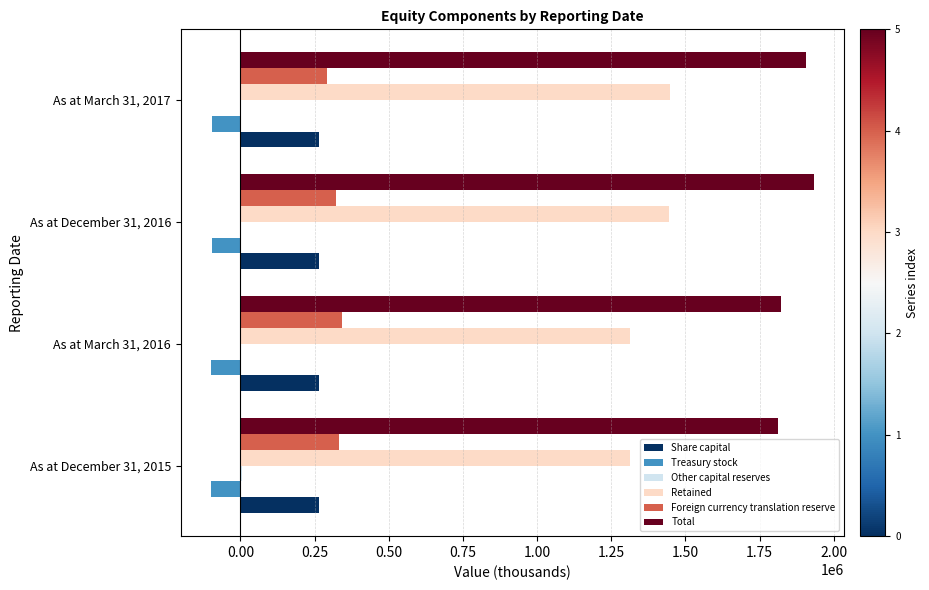

What is the sum of all Treasury stock values?

-394668